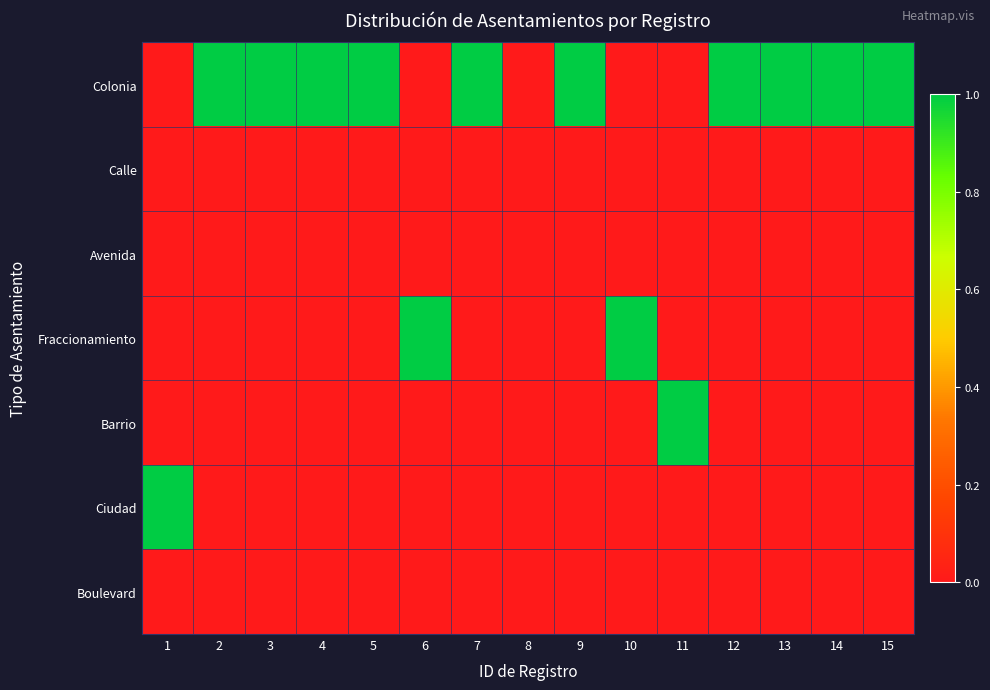

What is the spread (max minus min) of values at 12?

1